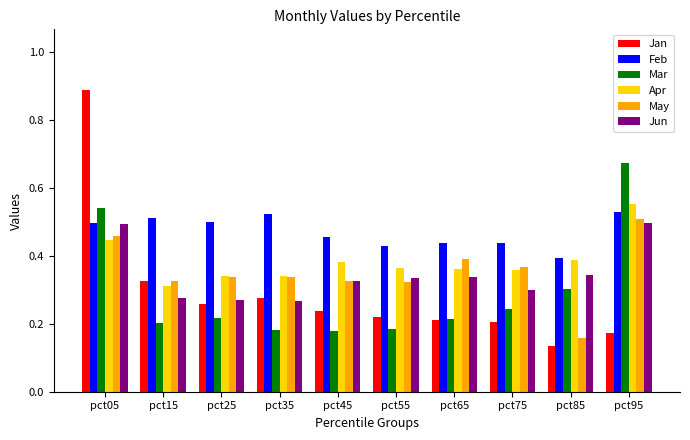

How many data points does each series have?

10